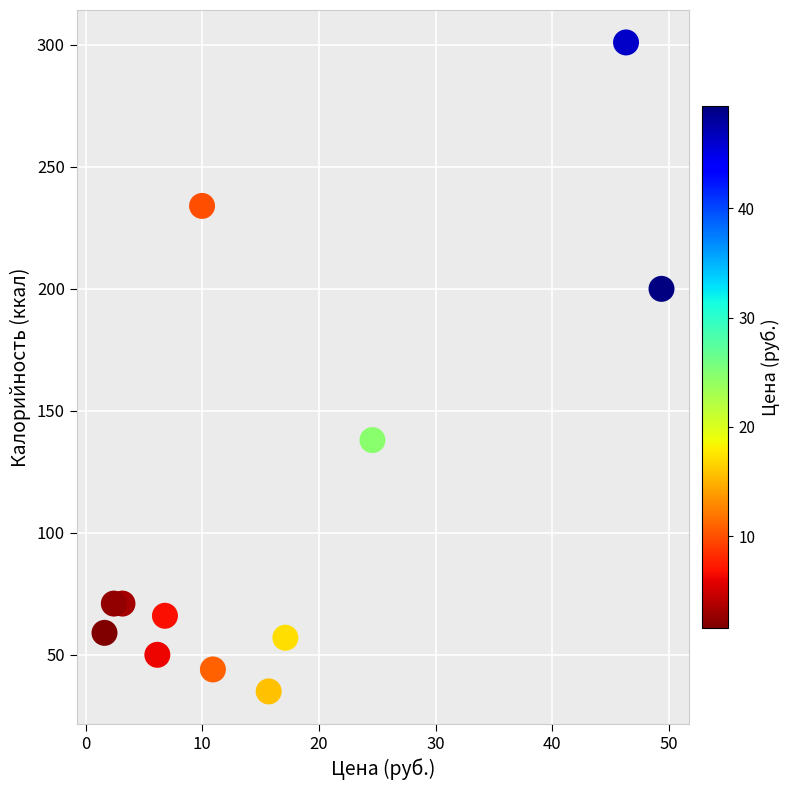

What is the range of Y values (max minus min)?

266